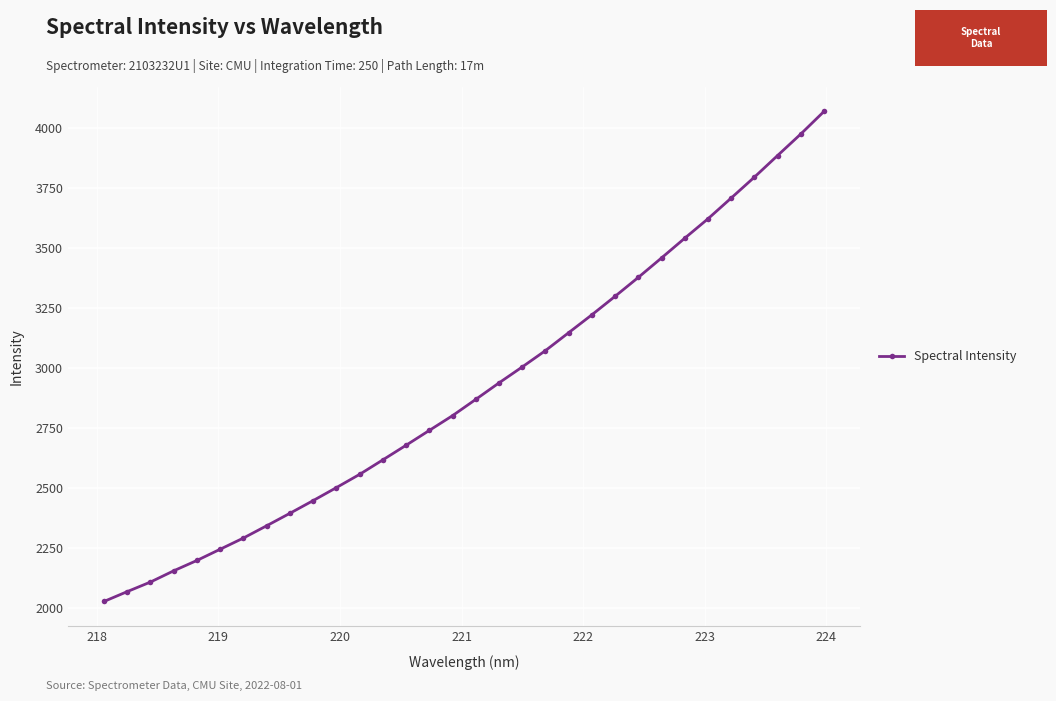

What is the value of the 18th point from the left?

2938.6